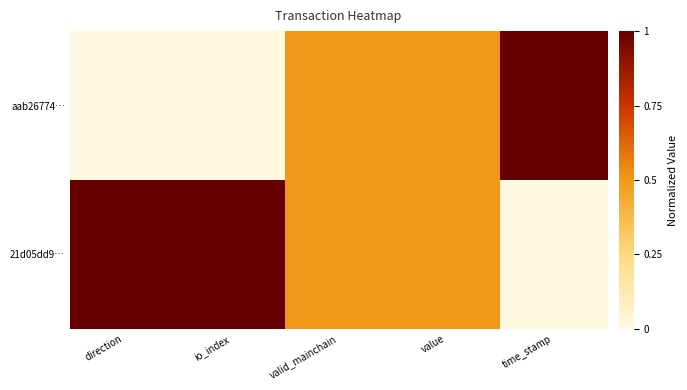

Between direction and valid_mainchain, which is larger?

valid_mainchain